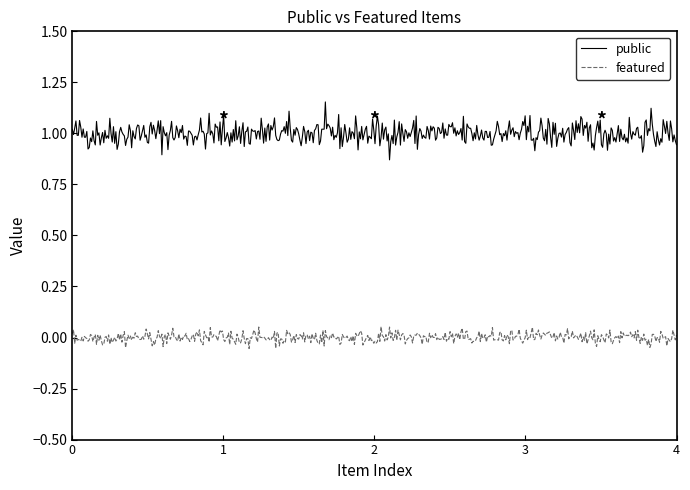

True or false: featured and public cross at least once.

False